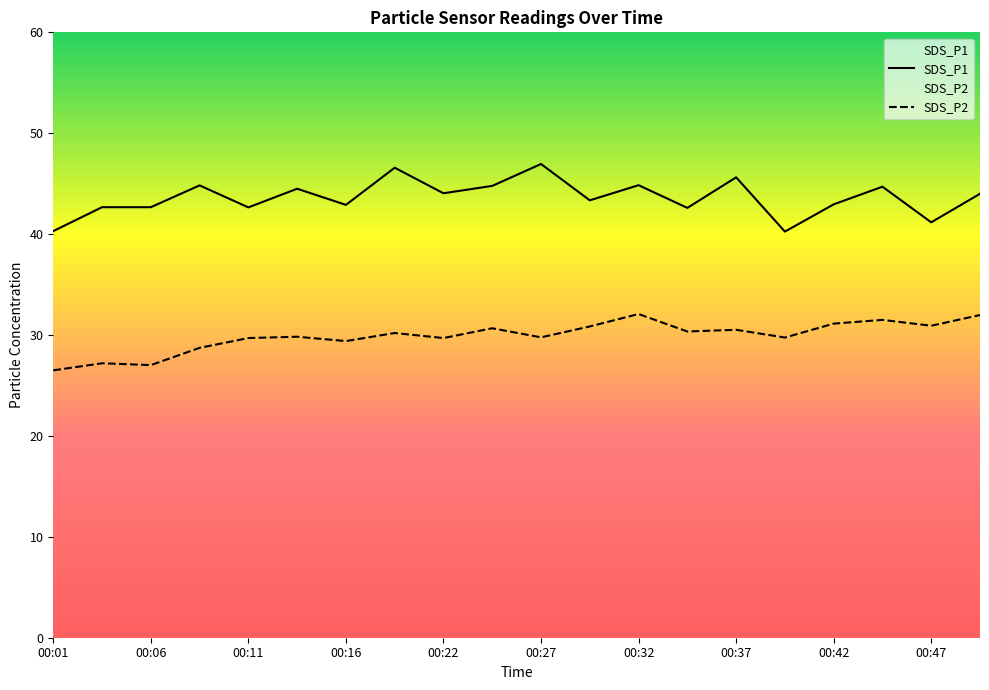

How many lines are shown in the chart?

2